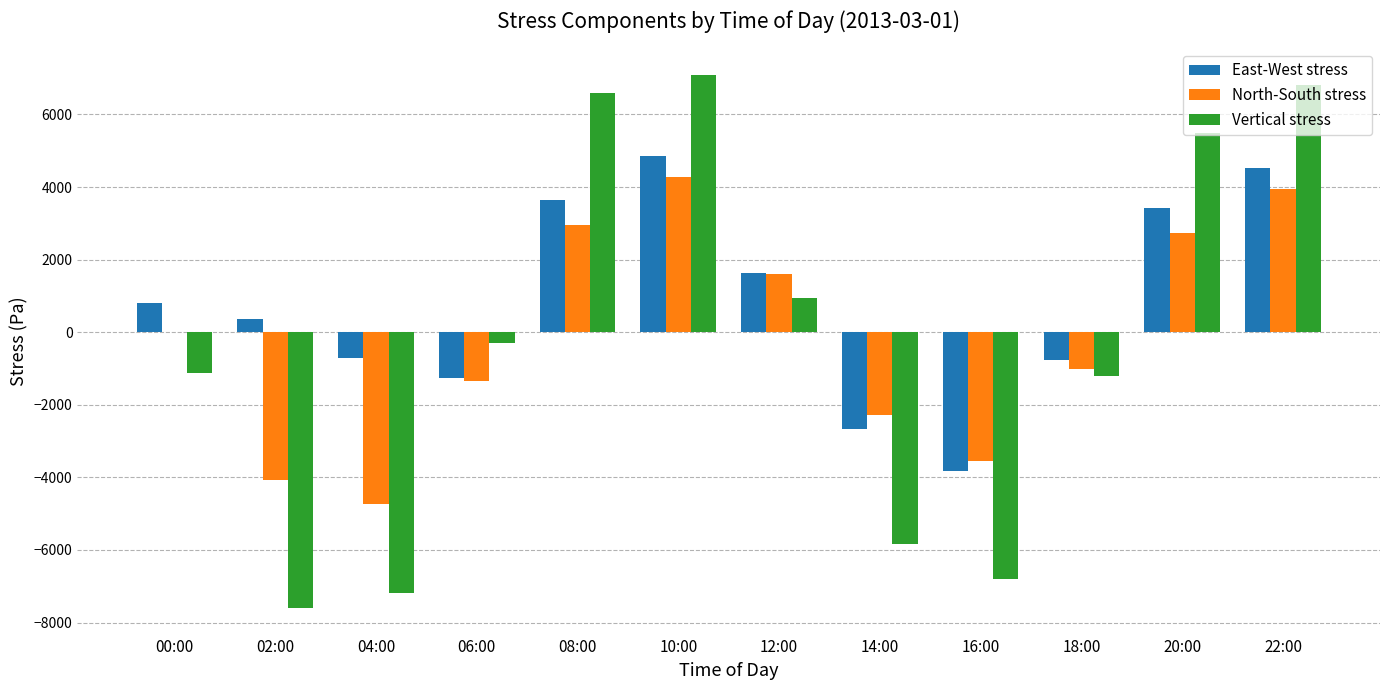

Between 00:00 and 02:00, which series saw the biggest shift?

Vertical stress